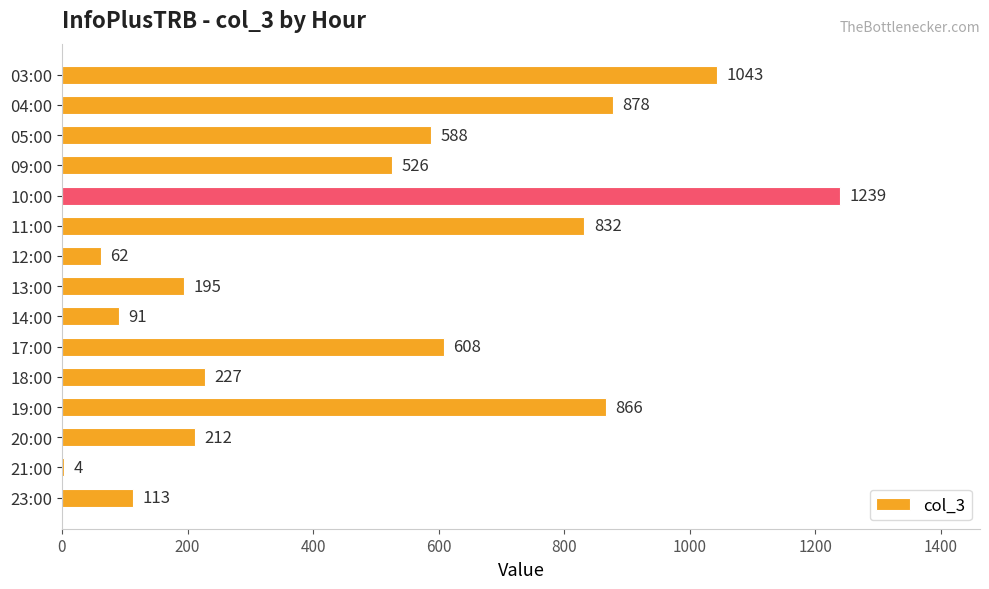

What is the sum of the values at 09:00 and 19:00?

1392